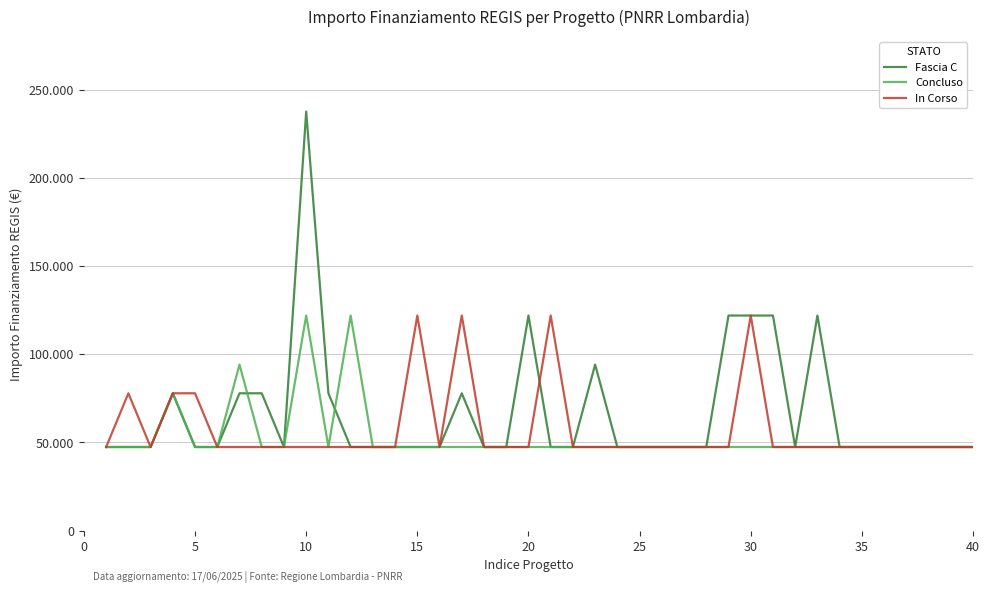

What are all the series names shown in the legend?

Fascia C, Concluso, In Corso